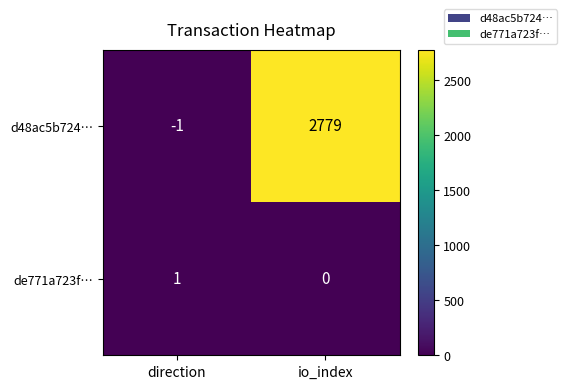

The de771a723f… series shows 2 at direction. True or false?

False